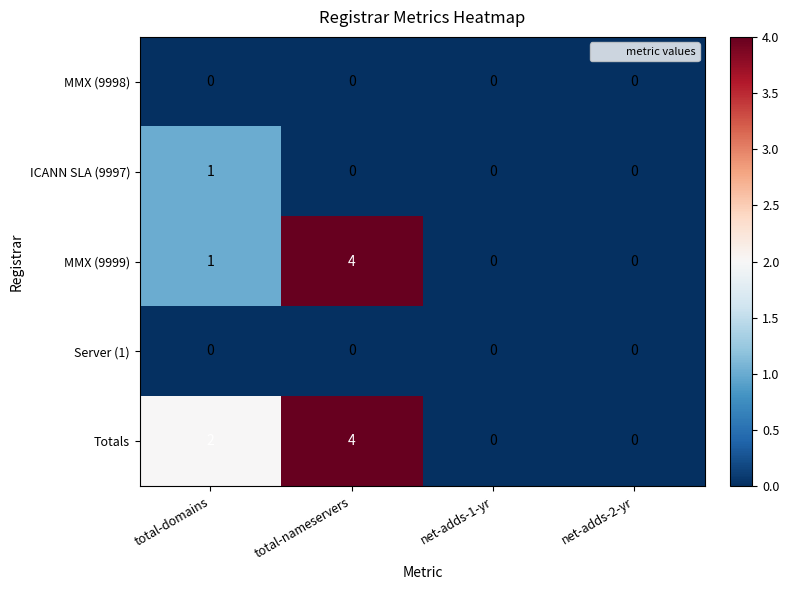

Reading right to left, transcribe all the data shown in this chart.

MMX (9998): net-adds-2-yr=0	net-adds-1-yr=0	total-nameservers=0	total-domains=0
ICANN SLA (9997): net-adds-2-yr=0	net-adds-1-yr=0	total-nameservers=0	total-domains=1
MMX (9999): net-adds-2-yr=0	net-adds-1-yr=0	total-nameservers=4	total-domains=1
Server (1): net-adds-2-yr=0	net-adds-1-yr=0	total-nameservers=0	total-domains=0
Totals: net-adds-2-yr=0	net-adds-1-yr=0	total-nameservers=4	total-domains=2